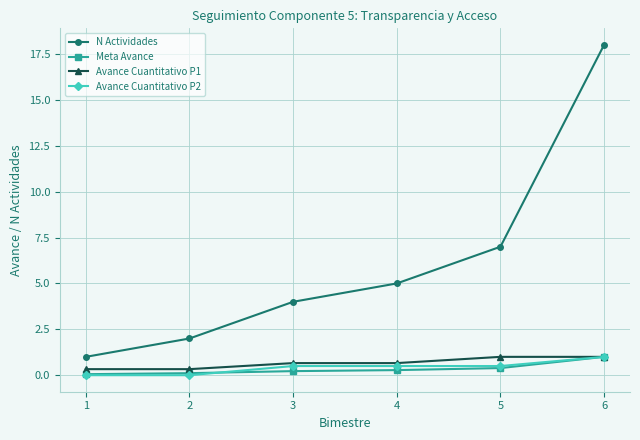

True or false: N Actividades has more than 0 interior local peaks.

False